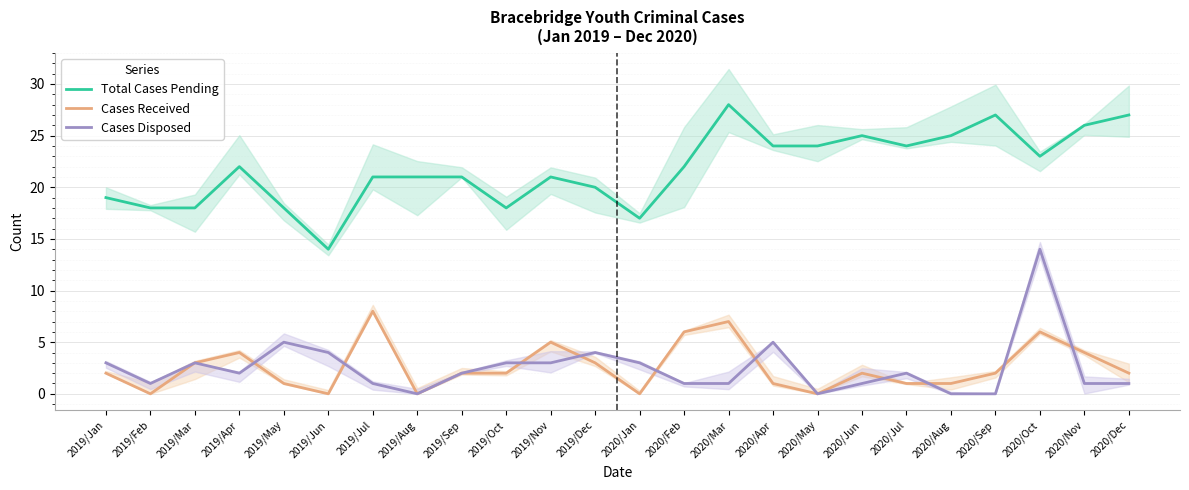

At how many categories does at least one series exceed 15?

23